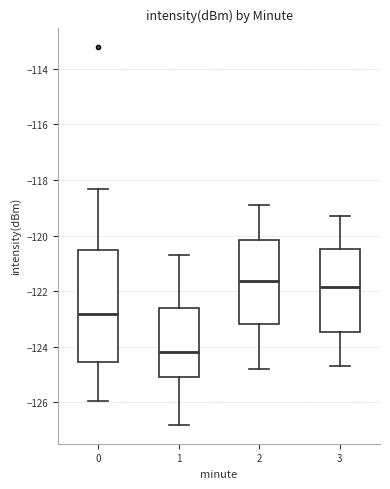

Reading left to right, read every box against the y-axis: the position of its median line, the range the box covers, and the ends of its whiskers. The values are not printed on the chart, so give them approximately, as read against the axis.

0: median -122.8, box -124.6 to -120.6, whiskers -126.0 to -118.4
1: median -124.2, box -125.0 to -122.6, whiskers -126.8 to -120.6
2: median -121.6, box -123.2 to -120.2, whiskers -124.8 to -118.8
3: median -121.8, box -123.4 to -120.4, whiskers -124.6 to -119.2